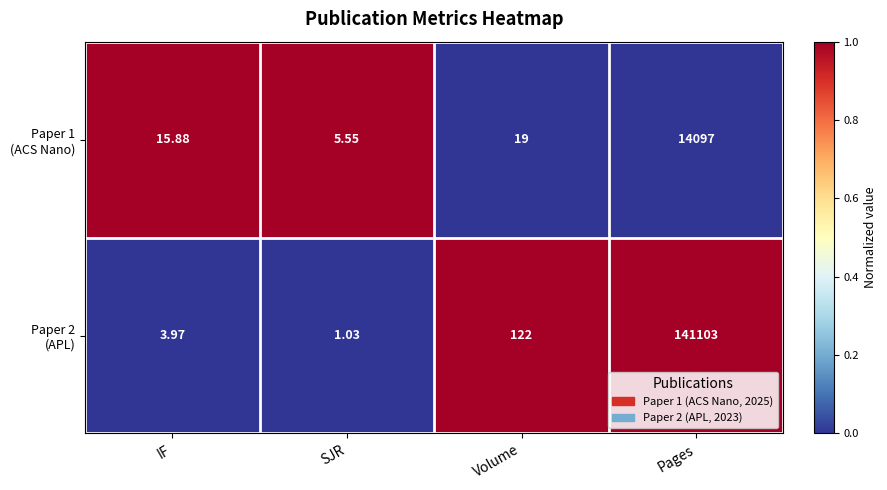

At which category is the sum across all series the highest?

Pages